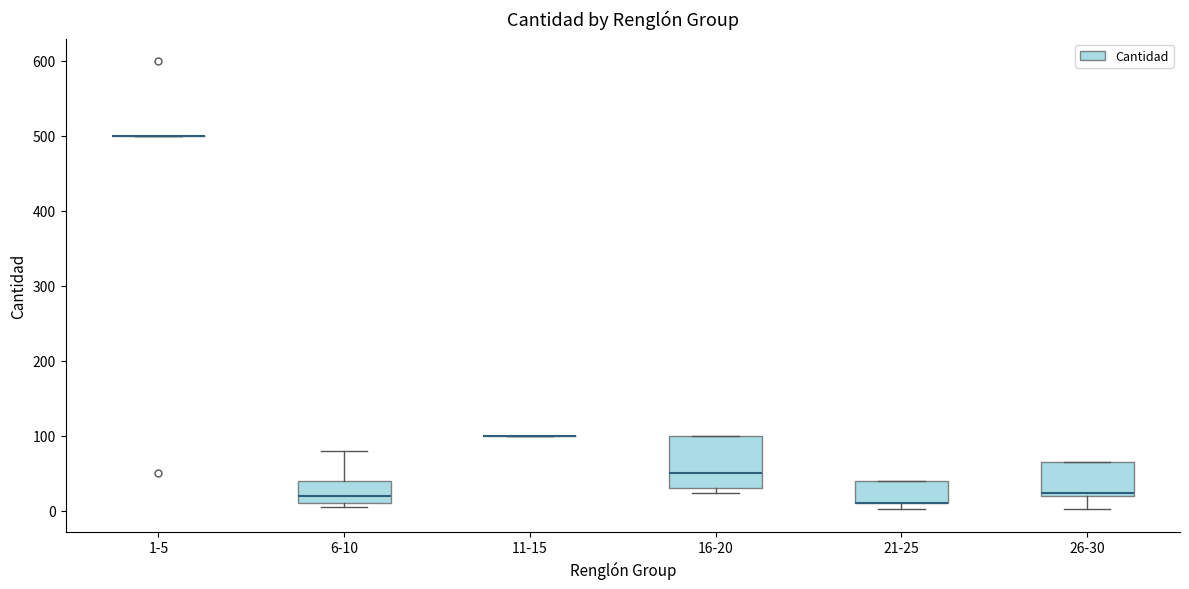

Reading left to right, transcribe this box plot: for each box, give where its median line is, the range the box spans, and where its two whiskers end, as read against the y-axis. The values are not printed on the chart, so give them approximately, as read against the axis.

1-5: box collapsed to a line at 500, whiskers 500 to 500
6-10: median 20, box 10 to 40, whiskers 10 (just below the box's lower edge) to 80
11-15: box collapsed to a line at 100, whiskers 100 to 100
16-20: median 50, box 30 to 100, whiskers 20 to 100
21-25: median 10 (drawn on the box's lower edge), box 10 to 40, whiskers 0 to 40
26-30: median 20 (just above the box's lower edge), box 20 to 70, whiskers 0 to 70